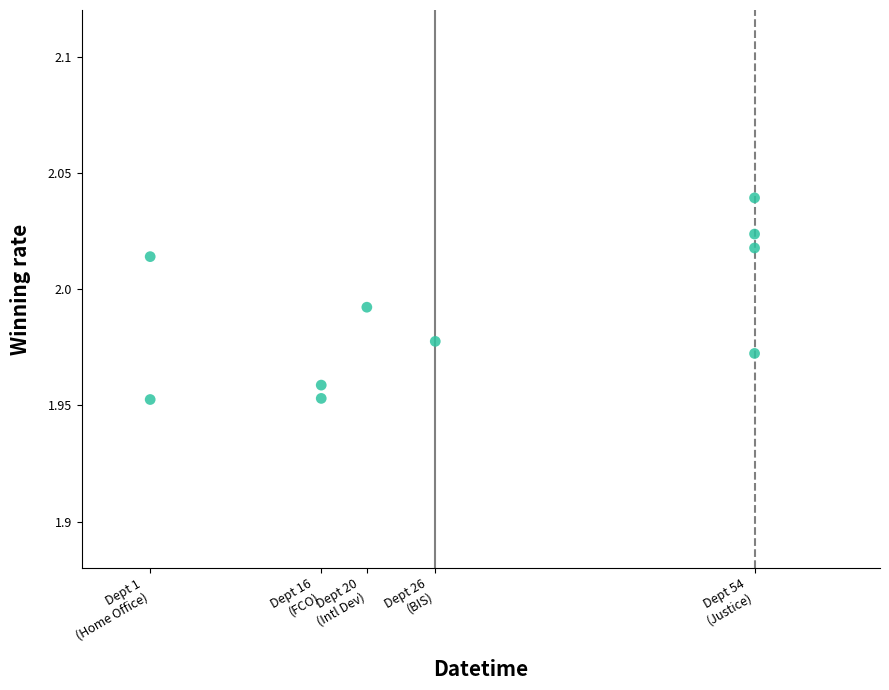

What is the range of X values (max minus min)?

53.0